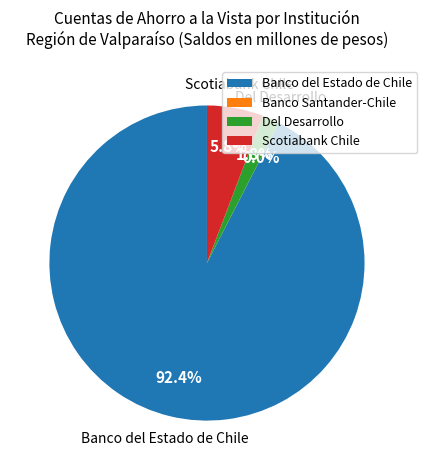

What is the ratio of the value at Del Desarrollo to the value at Scotiabank Chile?

0.3